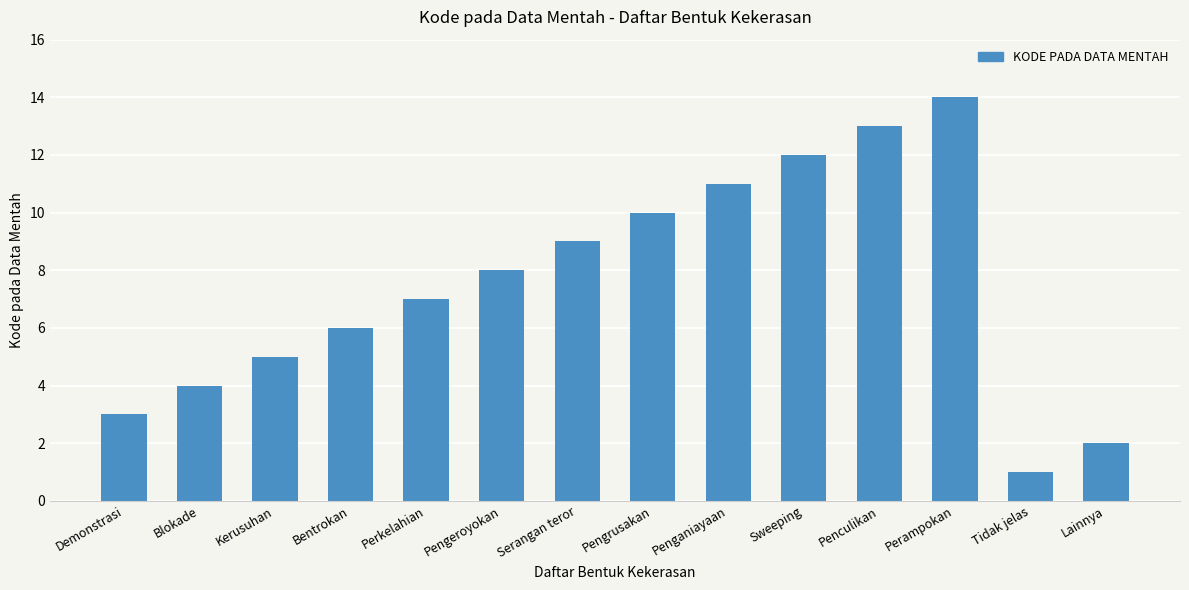

Rank the categories by value from highest to lowest.

Perampokan, Penculikan, Sweeping, Penganiayaan, Pengrusakan, Serangan teror, Pengeroyokan, Perkelahian, Bentrokan, Kerusuhan, Blokade, Demonstrasi, Lainnya, Tidak jelas